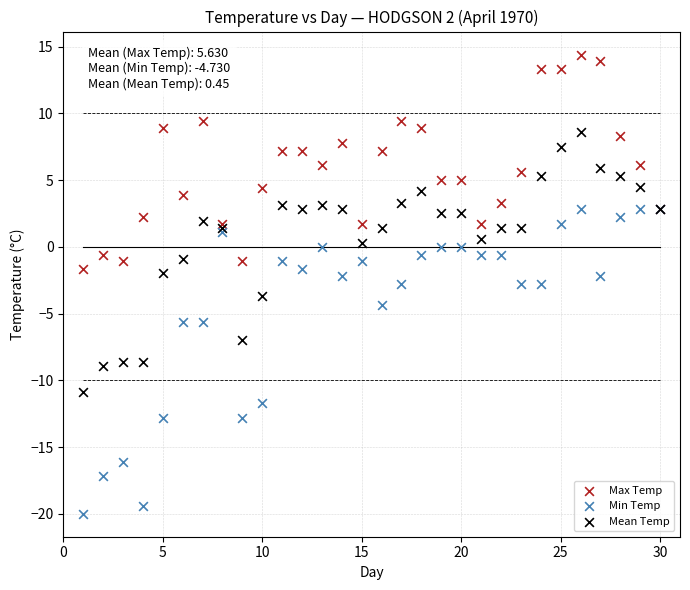

Which series reaches the minimum Y coordinate?

Min Temp